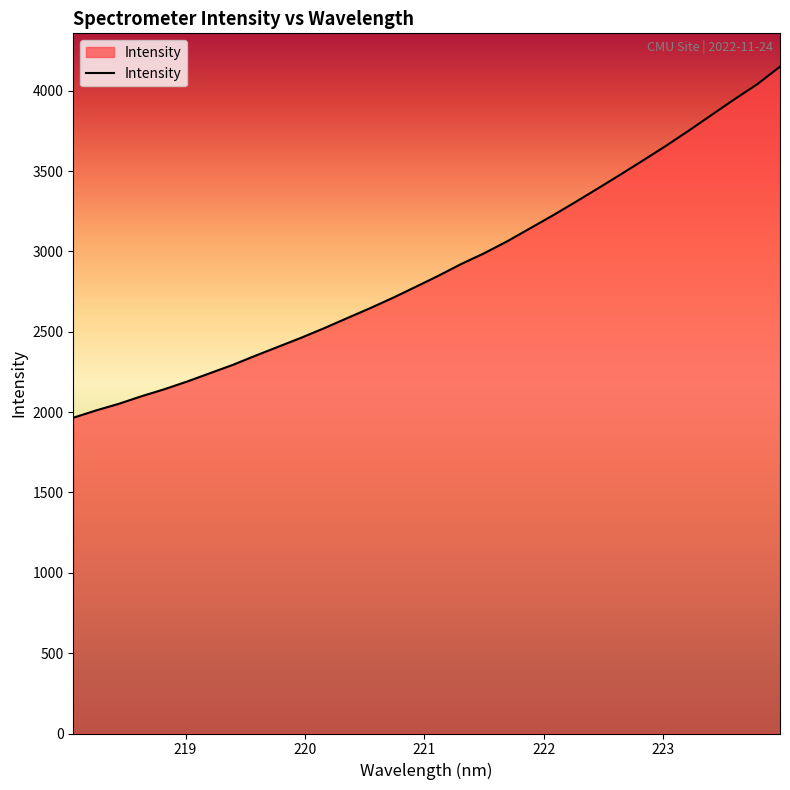

What is the difference between the maximum and minimum values?

2185.0